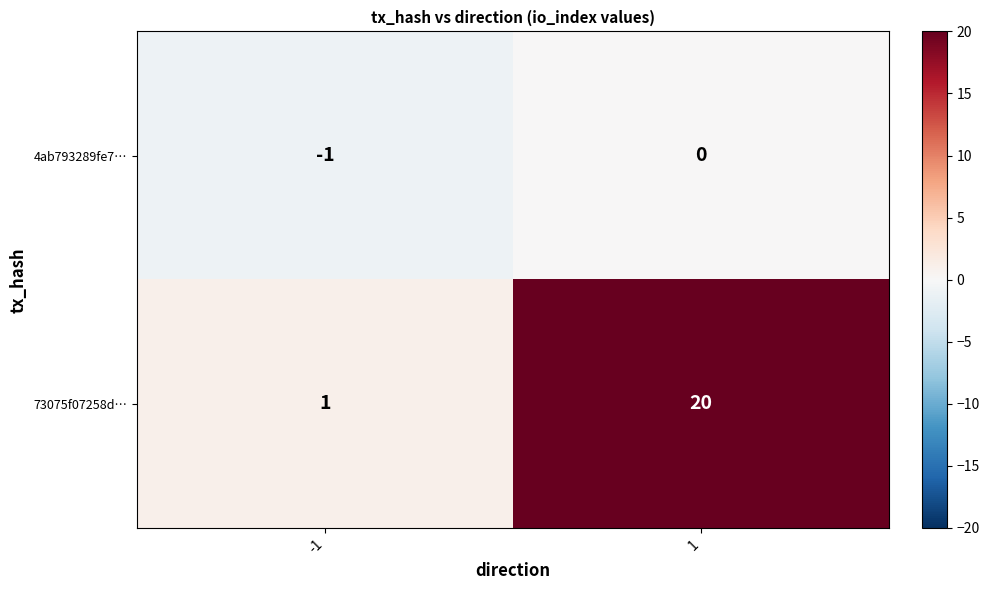

What is the difference between the 73075f07258d… values at 1 and -1?

19